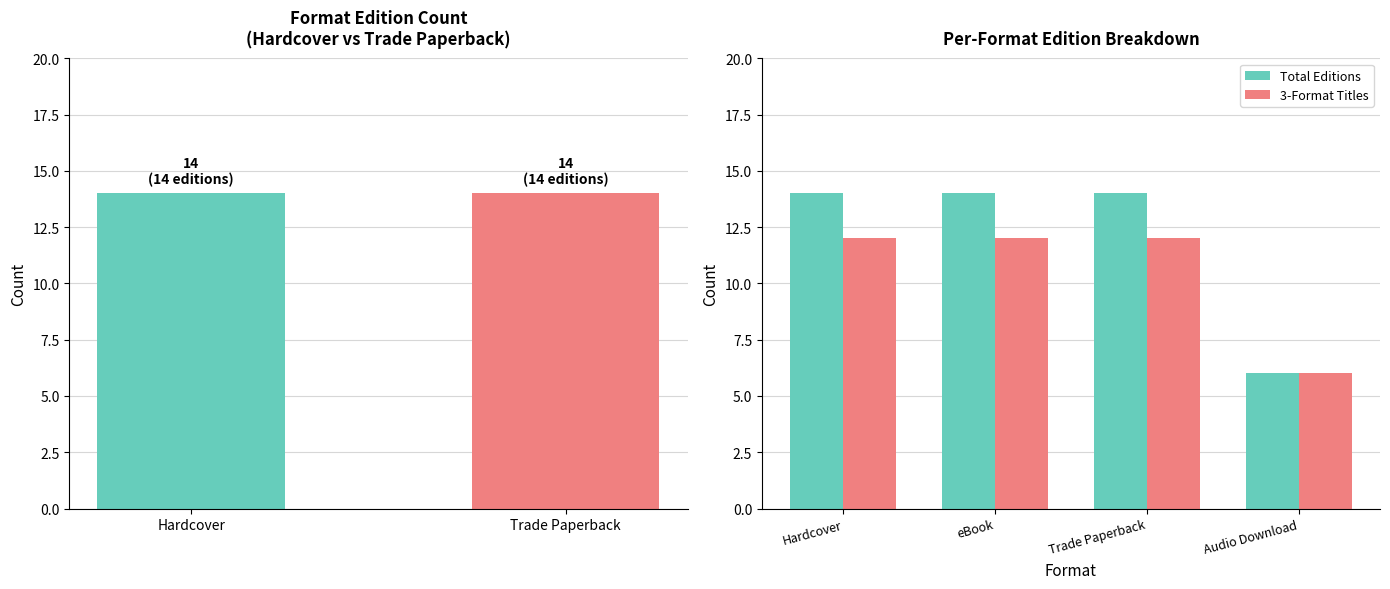

True or false: 3-Format Titles has a value of 7 at Trade Paperback.

False